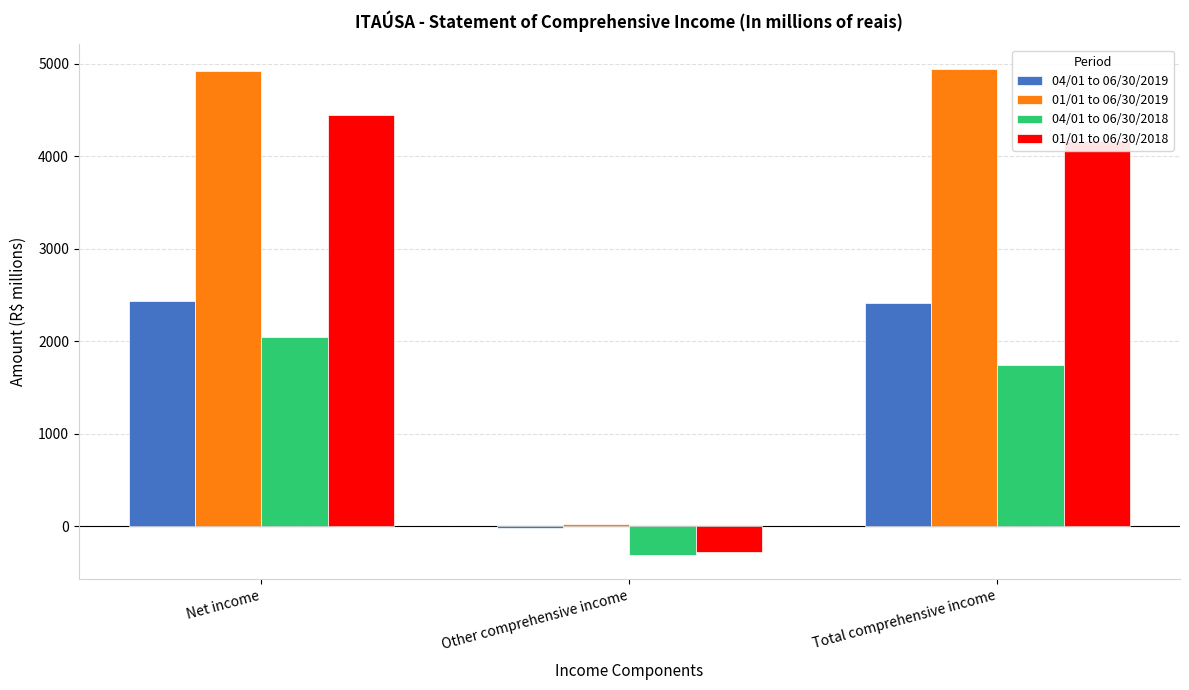

Rank the series by their average value, from lowest to highest.

04/01 to 06/30/2018, 04/01 to 06/30/2019, 01/01 to 06/30/2018, 01/01 to 06/30/2019